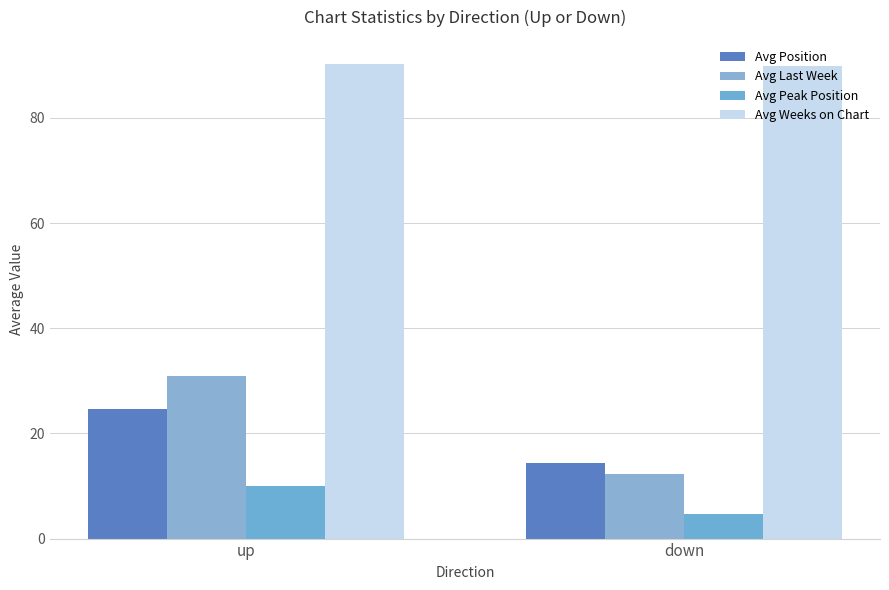

What are all the series names shown in the legend?

Avg Position, Avg Last Week, Avg Peak Position, Avg Weeks on Chart